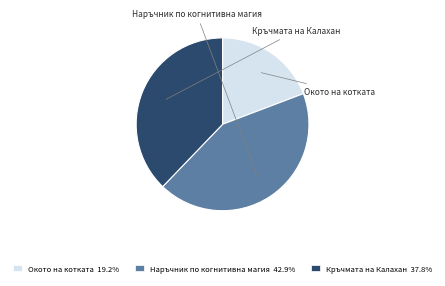

Which category has the biggest portion of the pie?

Наръчник по когнитивна магия